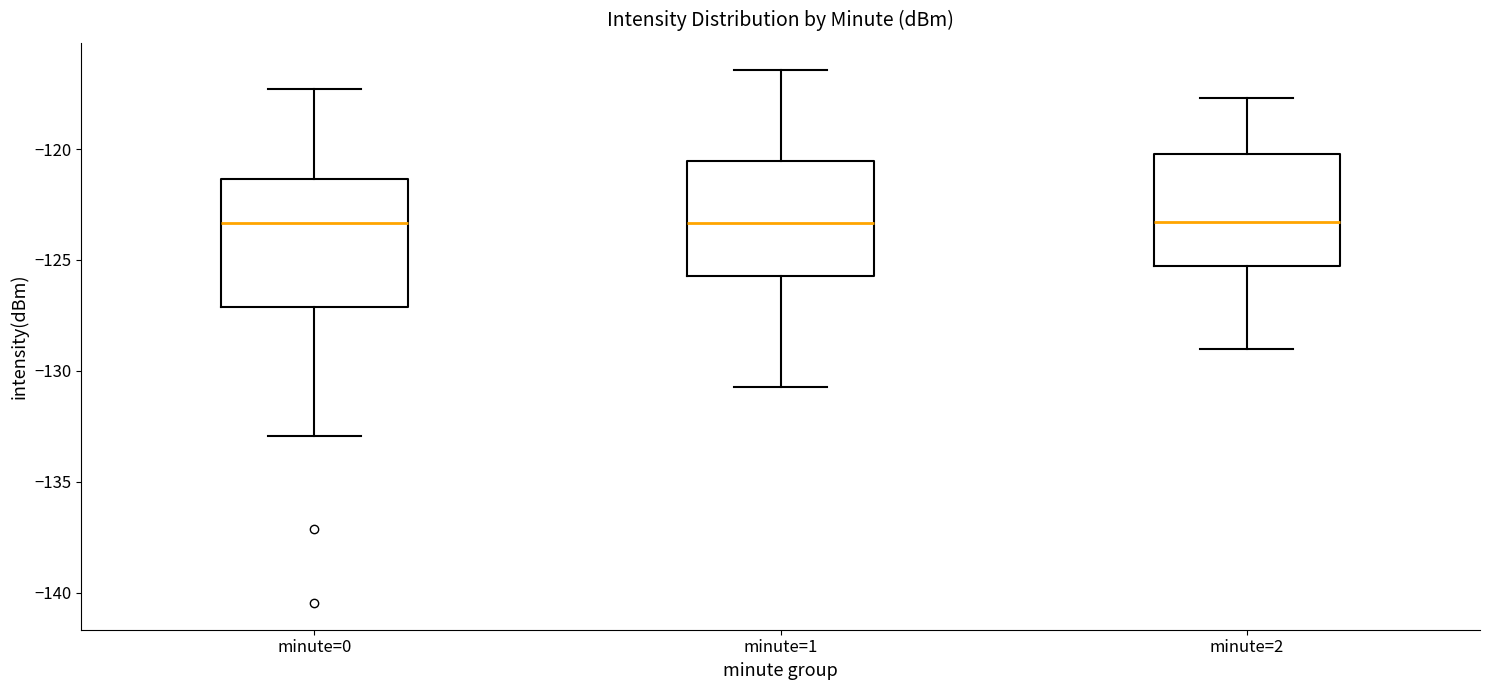

Reading left to right, transcribe this box plot: for each box, give where its median line is, the range the box spans, and where its two whiskers end, as read against the y-axis. The values are not printed on the chart, so give them approximately, as read against the axis.

minute=0: median -123.5, box -127.0 to -121.5, whiskers -133.0 to -117.5
minute=1: median -123.5, box -125.5 to -120.5, whiskers -130.5 to -116.5
minute=2: median -123.5, box -125.5 to -120.0, whiskers -129.0 to -117.5